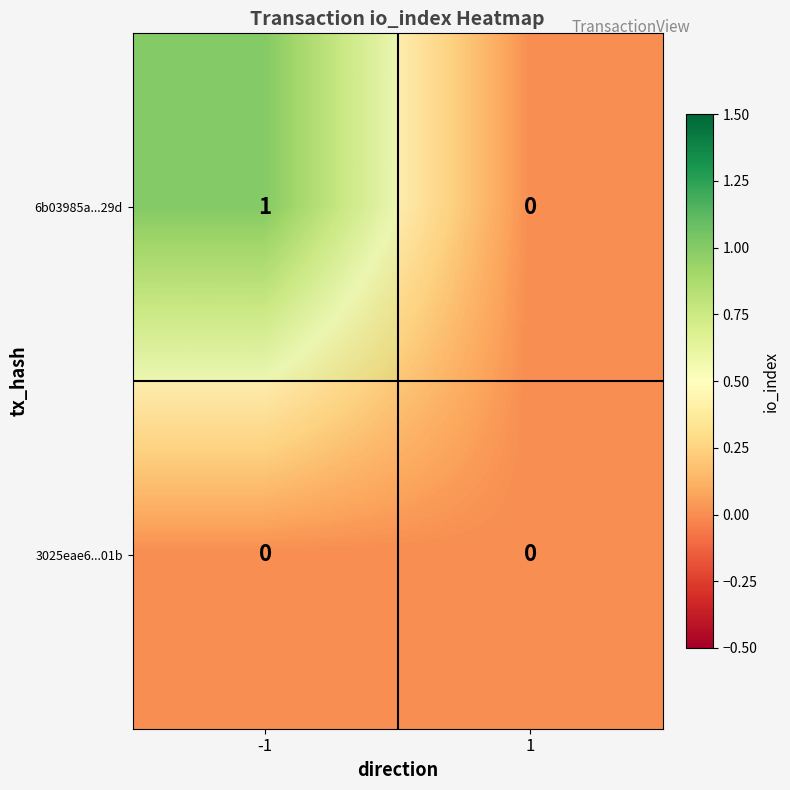

What is the maximum value shown in the chart?

1